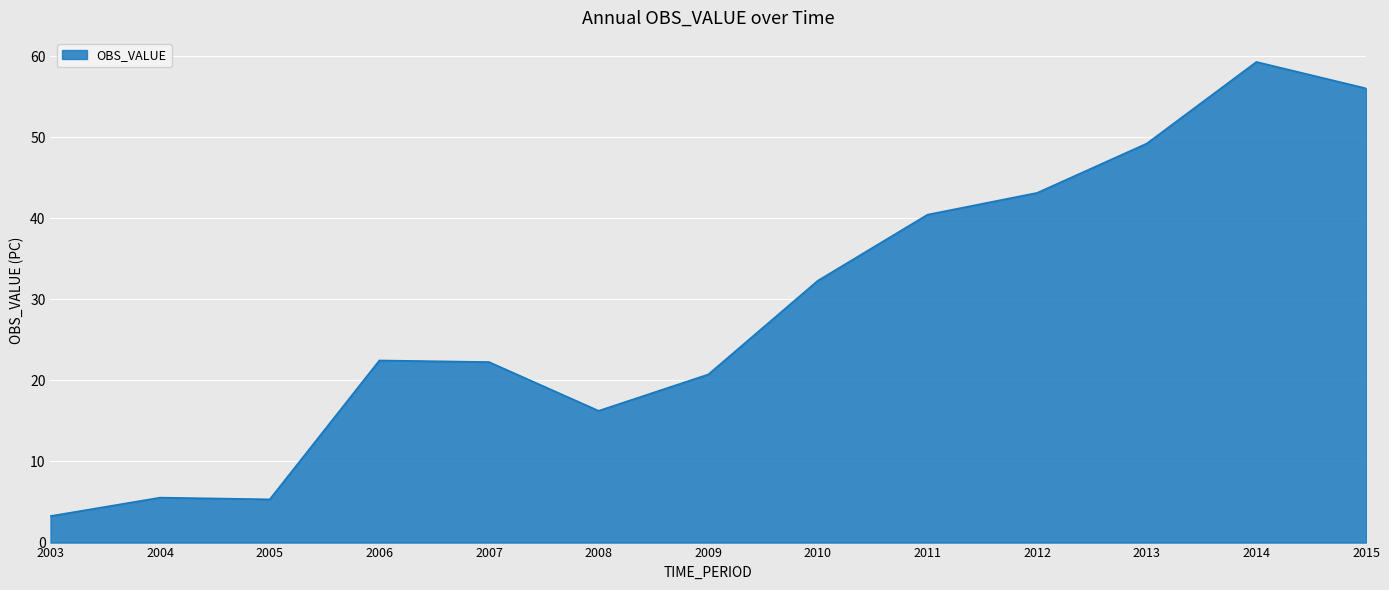

What is the smallest value displayed?

3.3